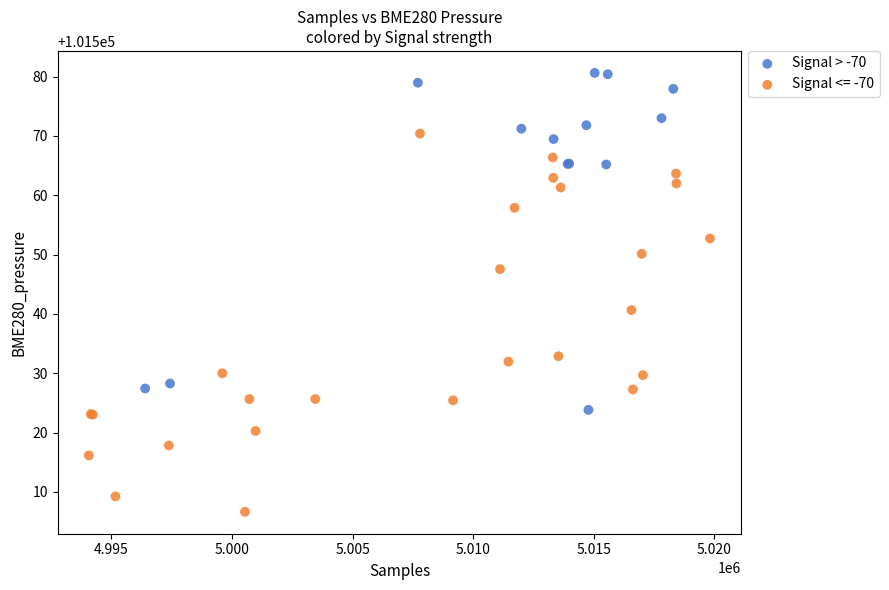

Which series has the largest Y range (max minus min)?

Signal <= -70